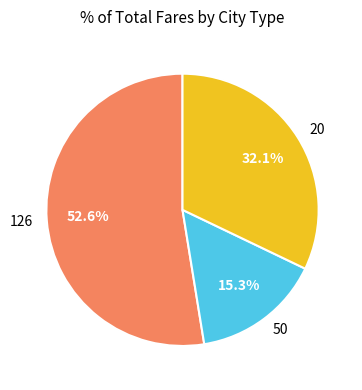

What percentage do 50 and 20 together represent?

47.4%